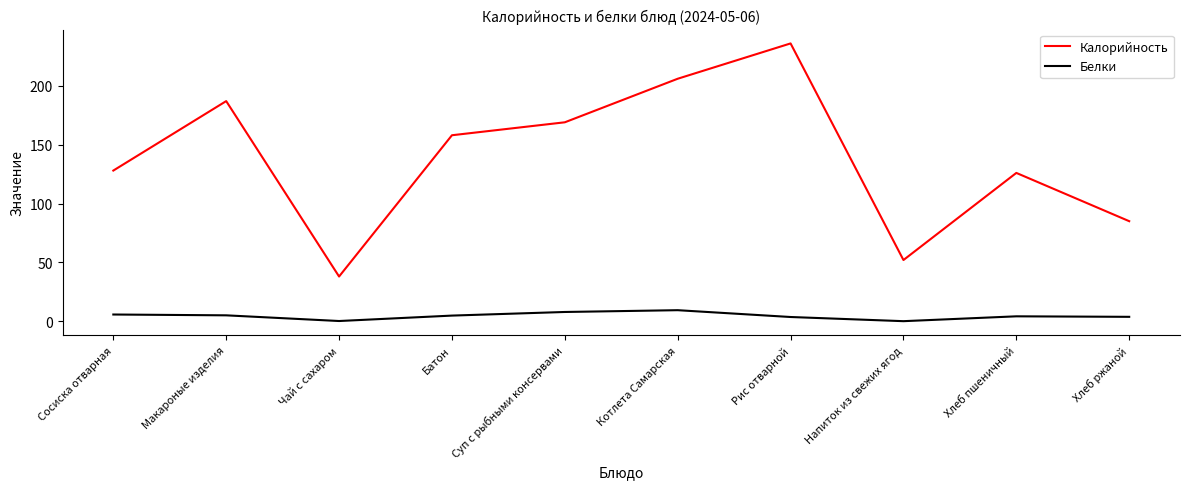

How many lines are shown in the chart?

2